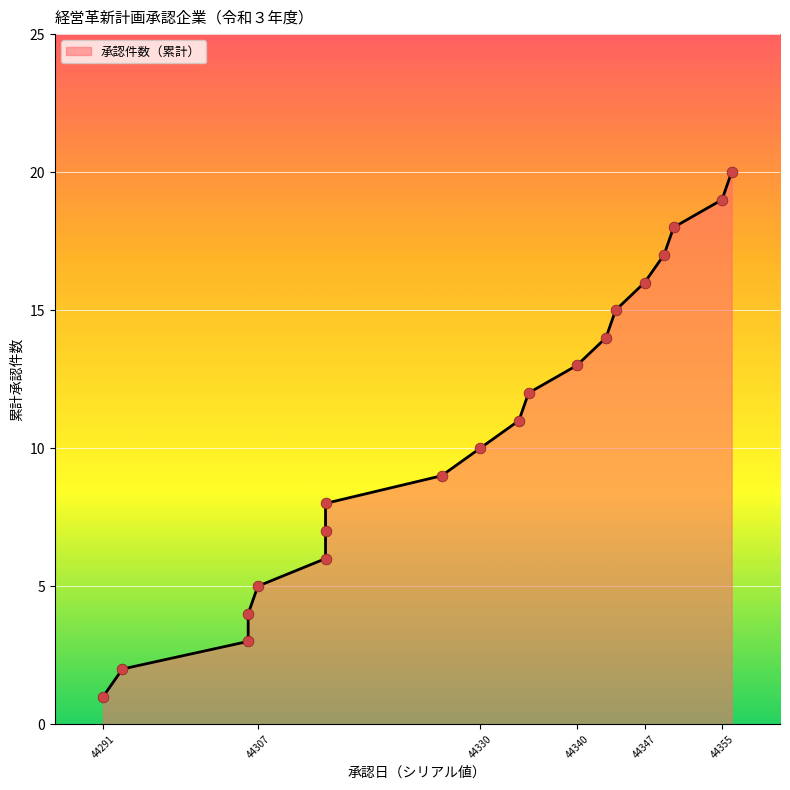

Approximately how many times larger is the value at 44334 compared to 44314?

1.4